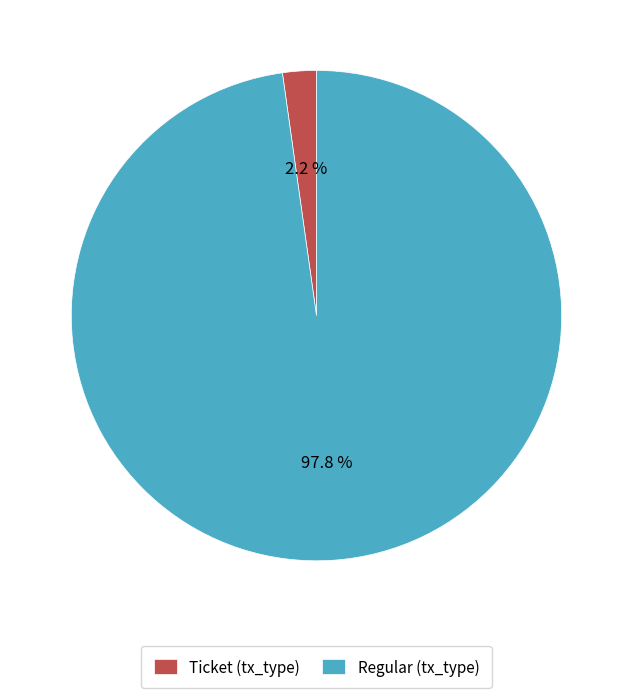

Between Ticket (tx_type) and Regular (tx_type), which is larger?

Regular (tx_type)